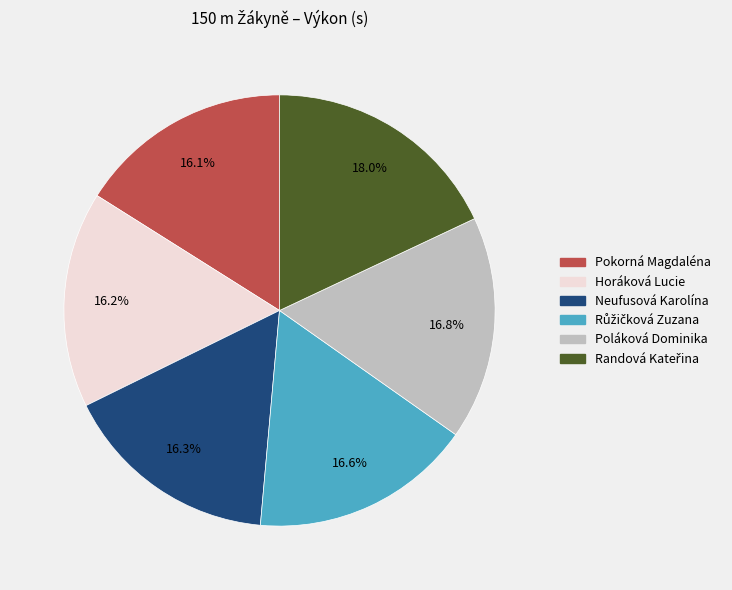

What percentage is NOT represented by Pokorná Magdaléna?

83.9%